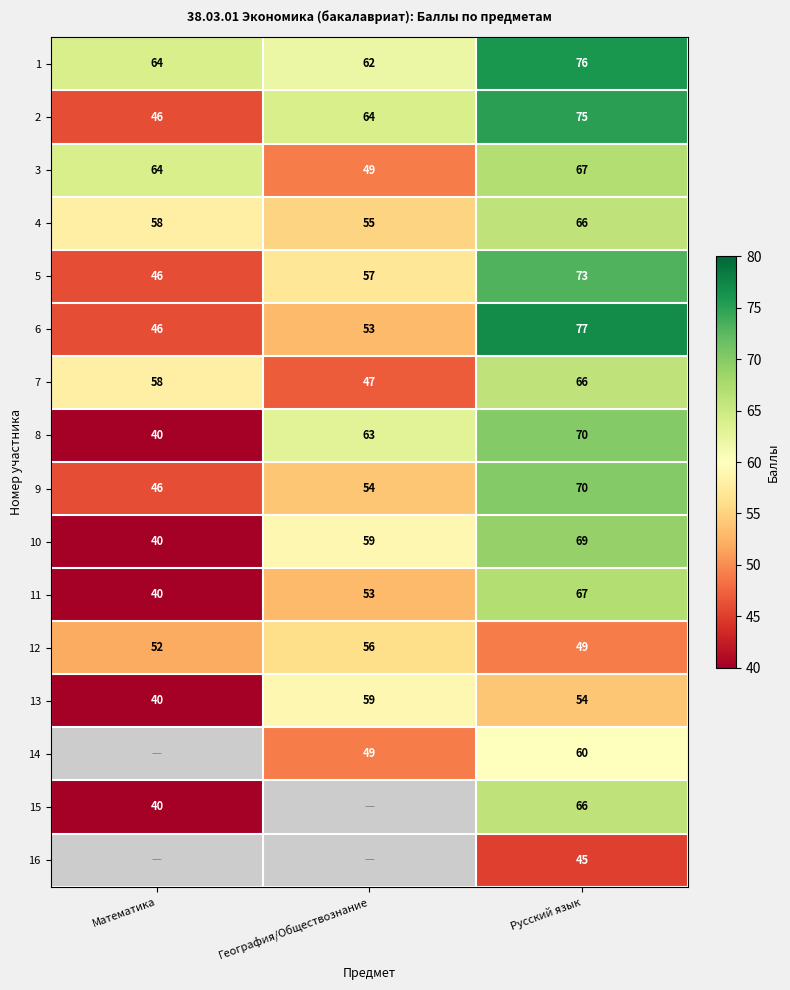

What is the sum of all 13 values?

153